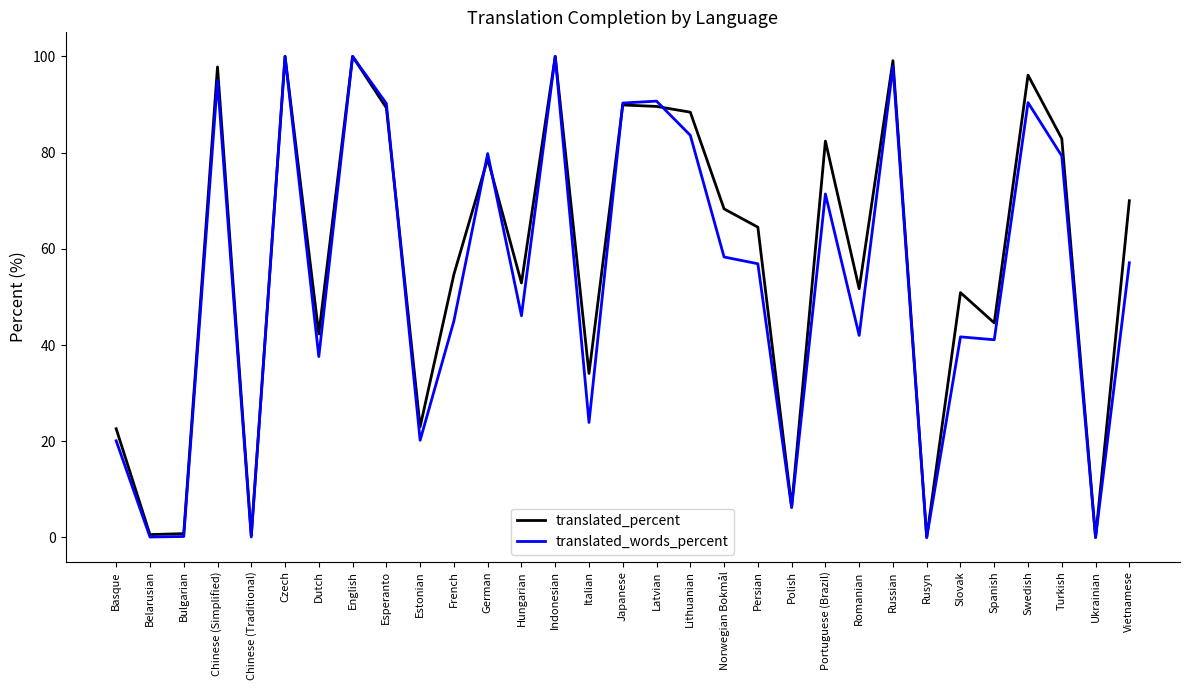

Rank the series by their average value, from lowest to highest.

translated_words_percent, translated_percent